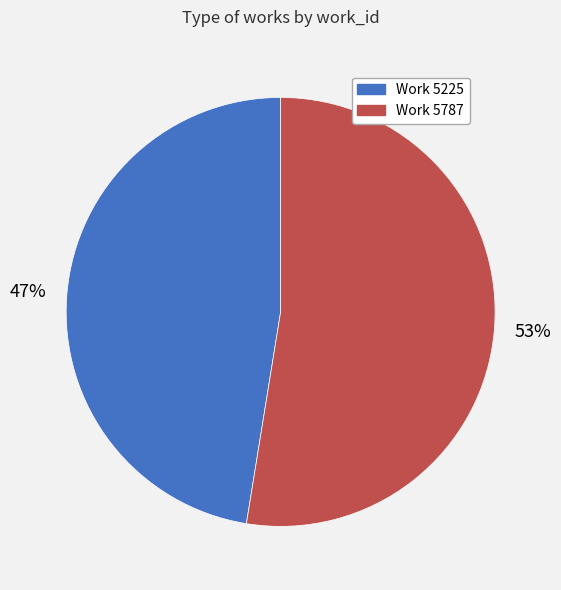

Does any single category account for the majority?

Yes